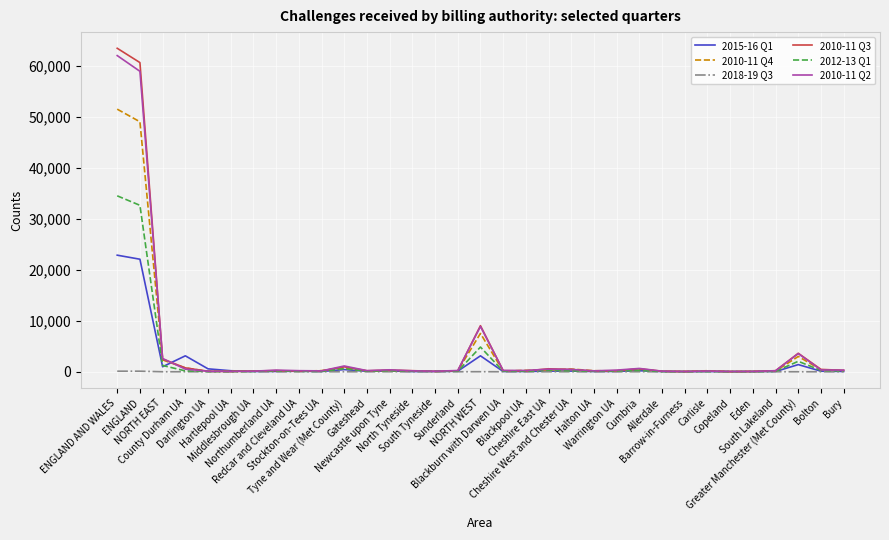

Which category has the highest value in the 2010-11 Q3 series?

ENGLAND AND WALES